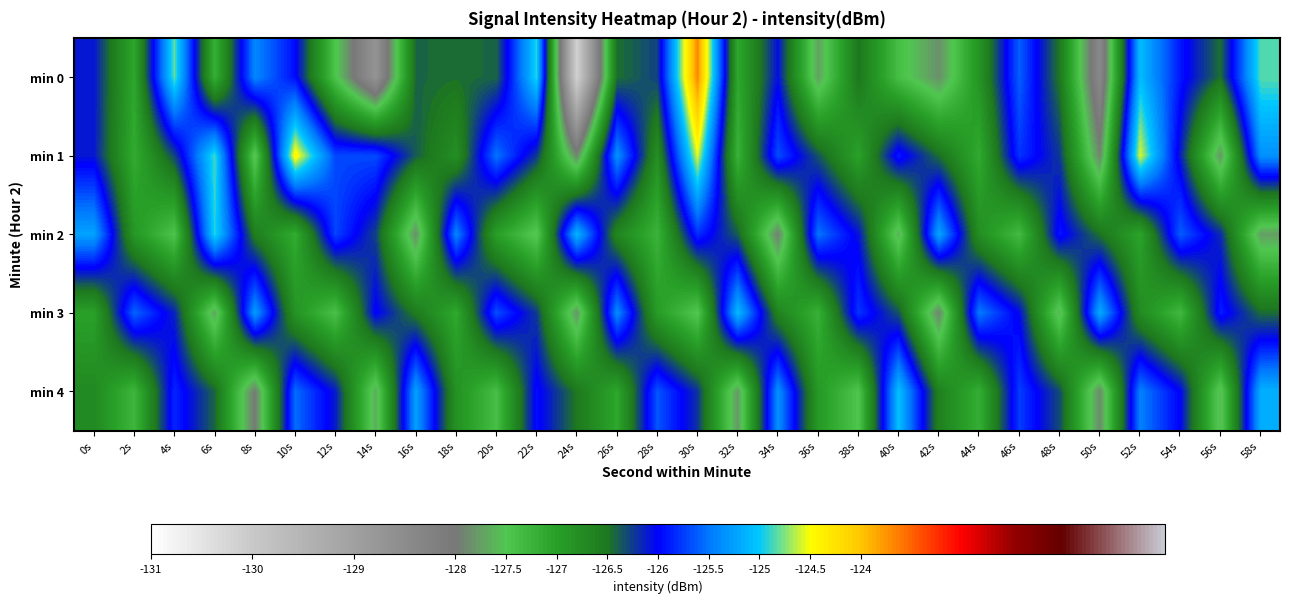

What is the difference between the highest and lowest values at 30s?

3.8